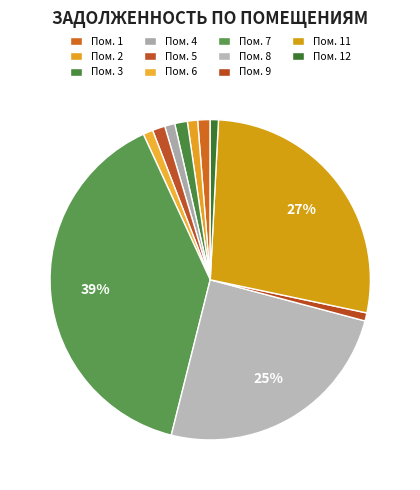

How many segments does this pie chart have?

11